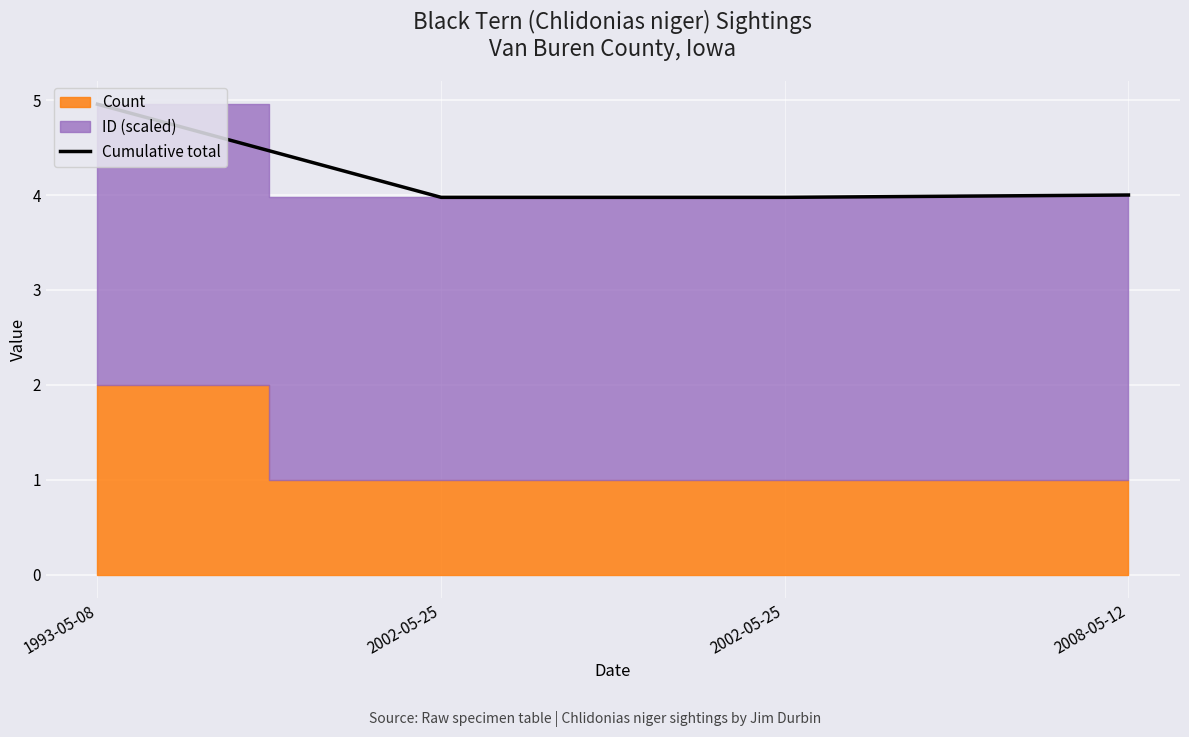

The value at 2008-05-12 is 4.0. True or false?

True